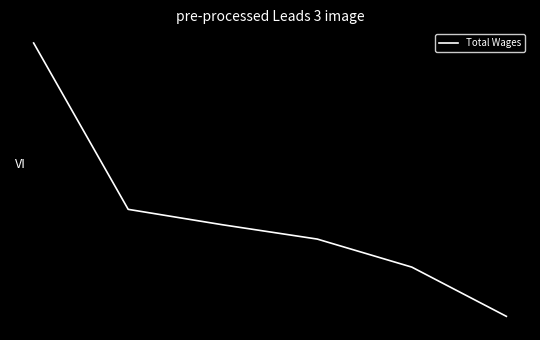

Where is the data nearest to the value 0?

1